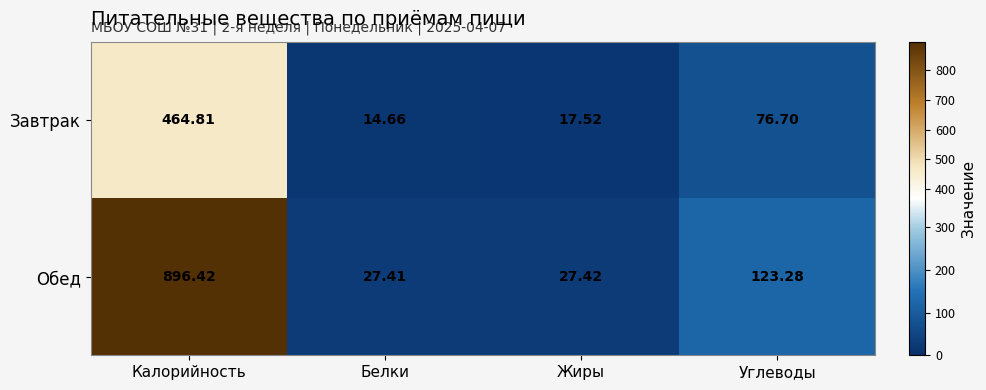

List the series in order of their overall mean, highest first.

Обед, Завтрак